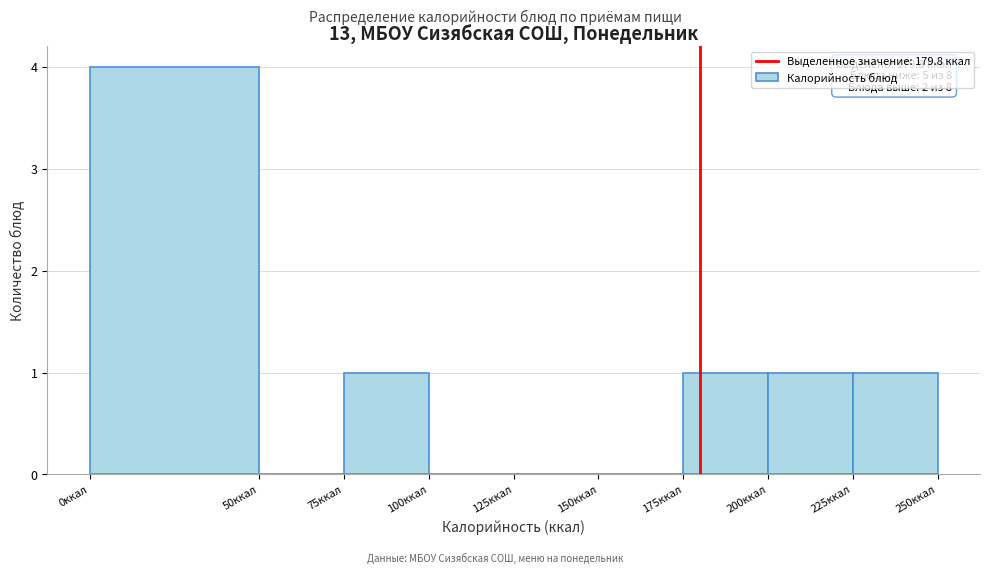

Which range on the x-axis has the tallest bar?

0 to 50